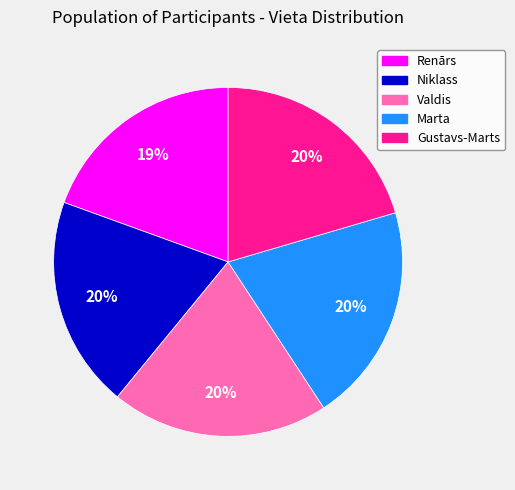

To the nearest percent, what percentage of the pie is Gustavs-Marts?

20%